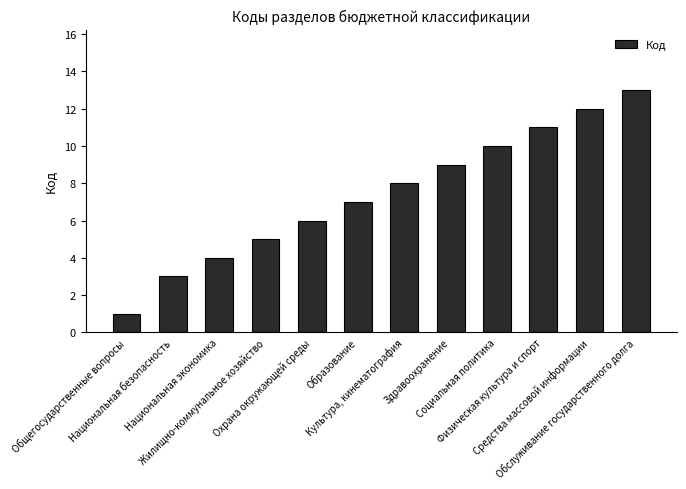

Reading left to right, list all the values displayed in this chart.

1	3	4	5	6	7	8	9	10	11	12	13